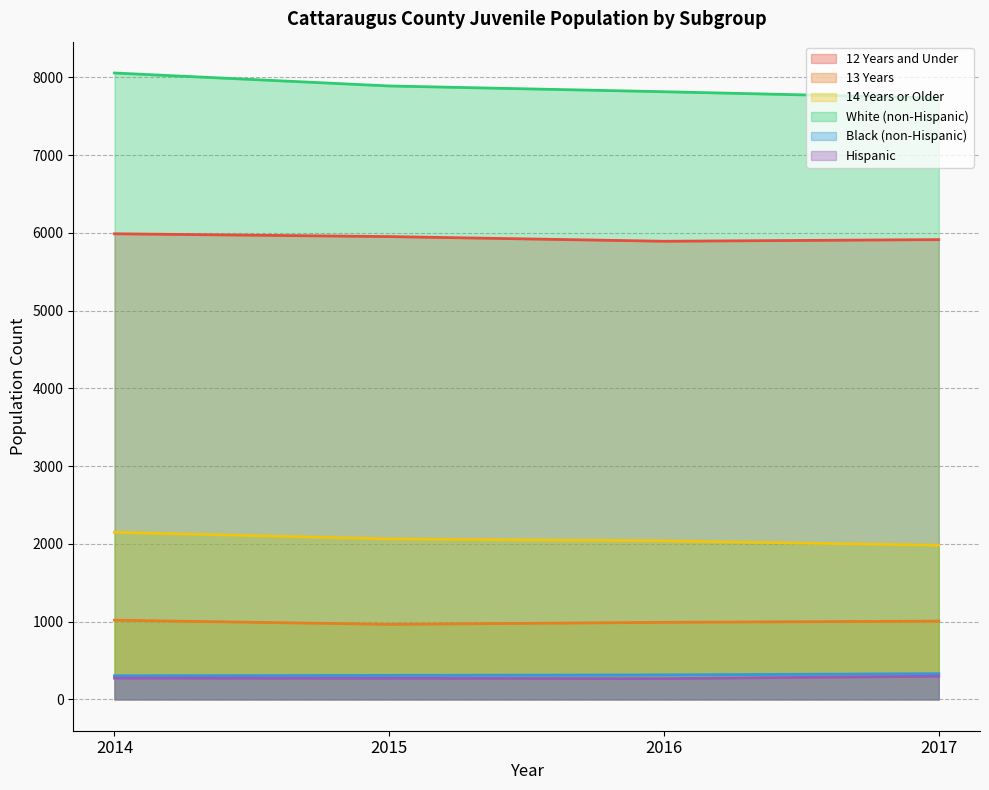

Where is Hispanic nearest to the value 282?

2014